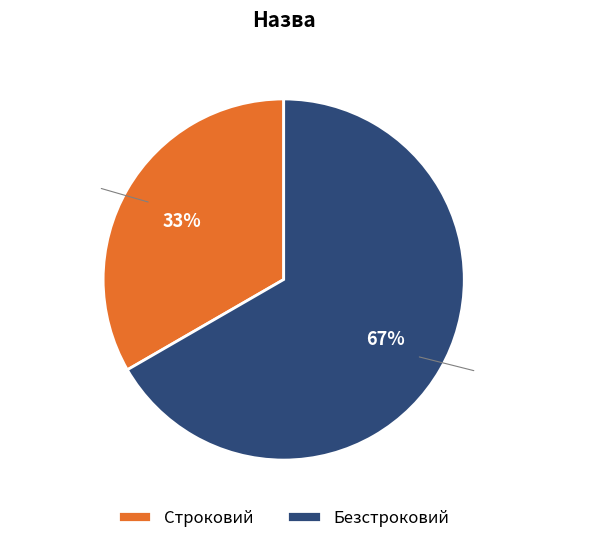

Rank the categories by value from highest to lowest.

Безстроковий, Строковий